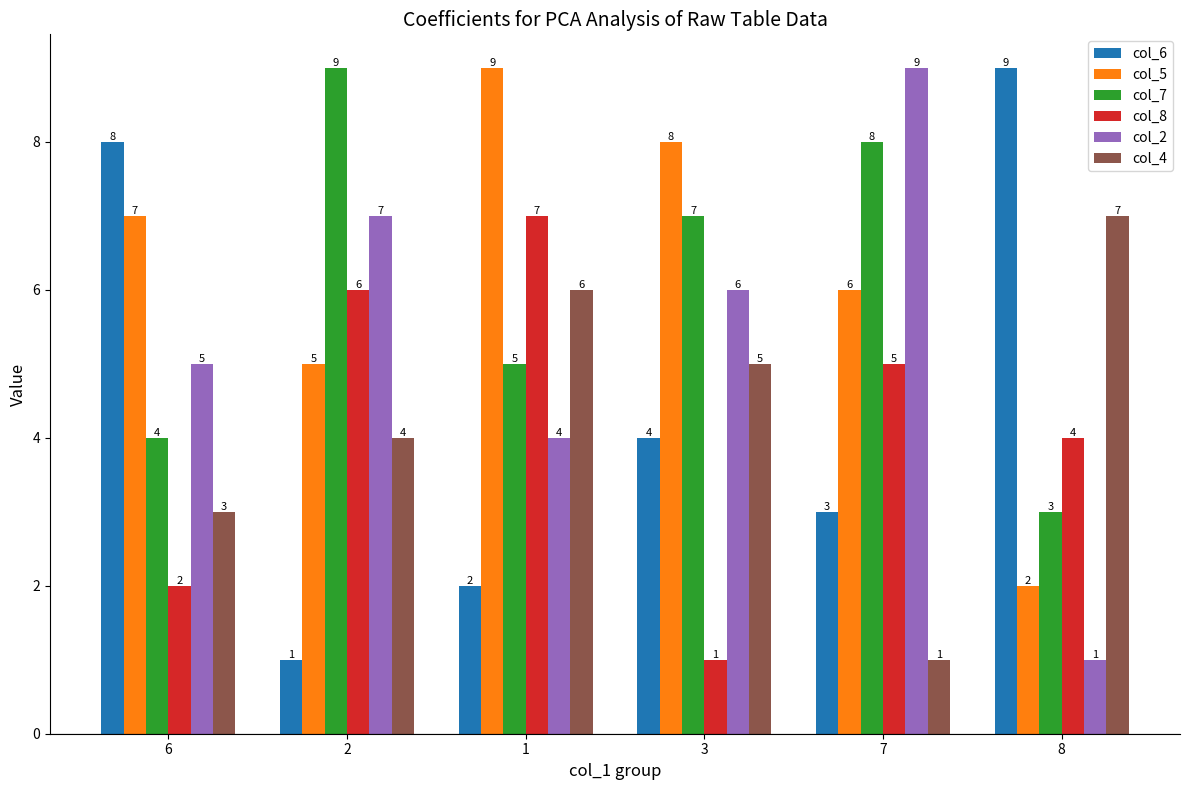

Reading left to right, what are all the values shown in this chart?

col_6: 8	1	2	4	3	9
col_5: 7	5	9	8	6	2
col_7: 4	9	5	7	8	3
col_8: 2	6	7	1	5	4
col_2: 5	7	4	6	9	1
col_4: 3	4	6	5	1	7